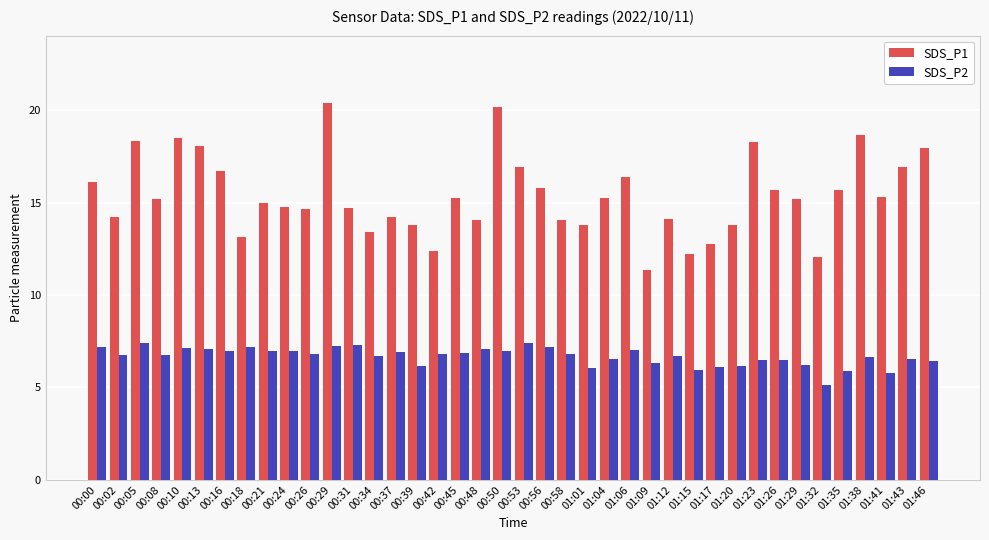

At which label does SDS_P1 reach its minimum?

01:09